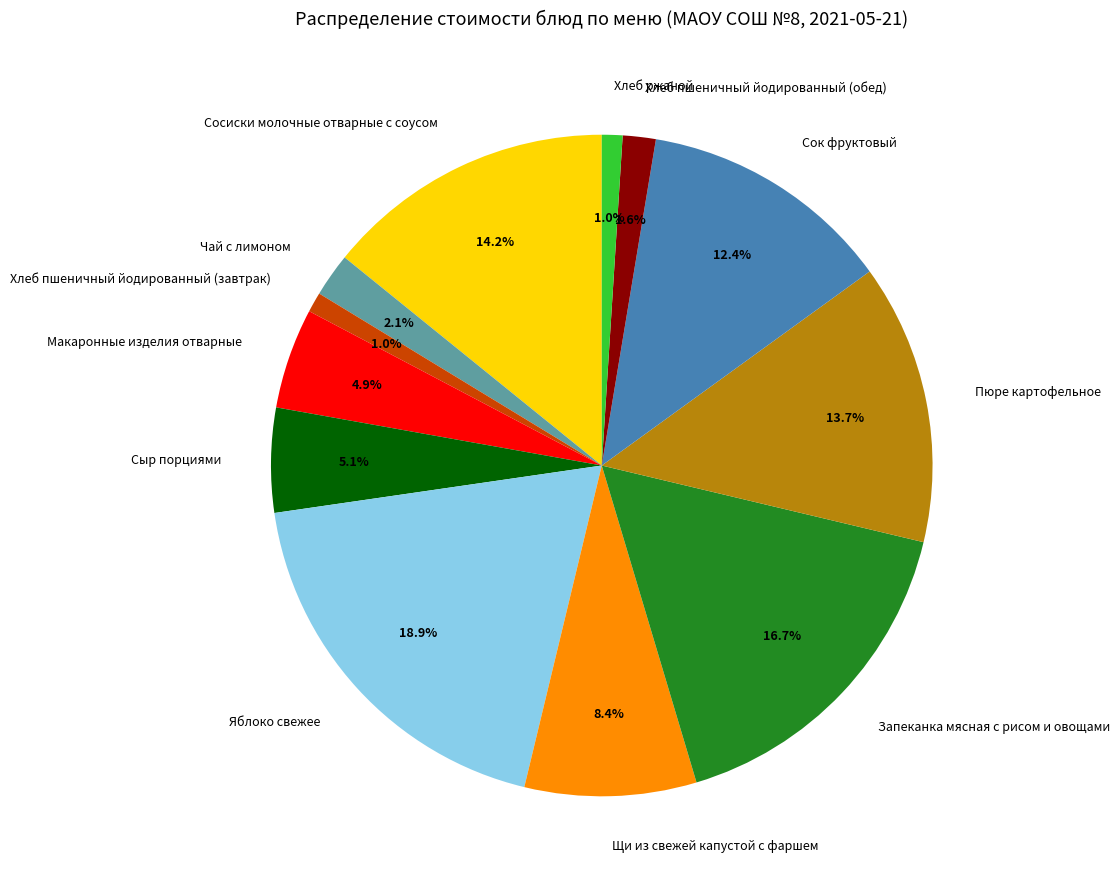

To the nearest percent, what percentage of the pie is Хлеб ржаной?

1%